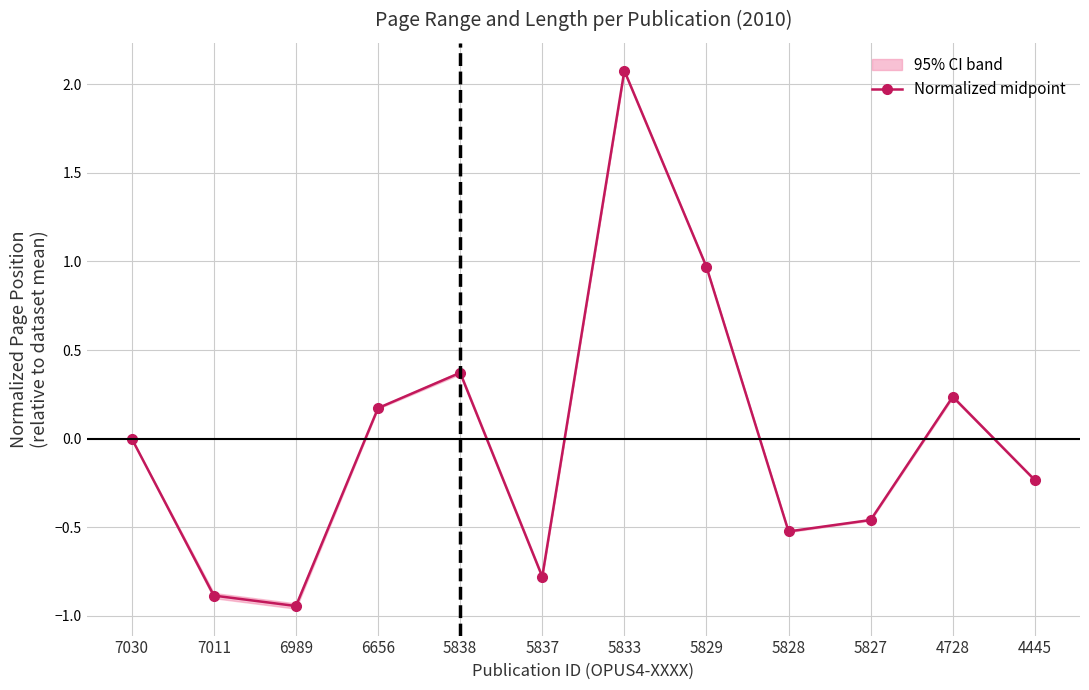

What is the change in value from 7030 to 5827?

-0.5